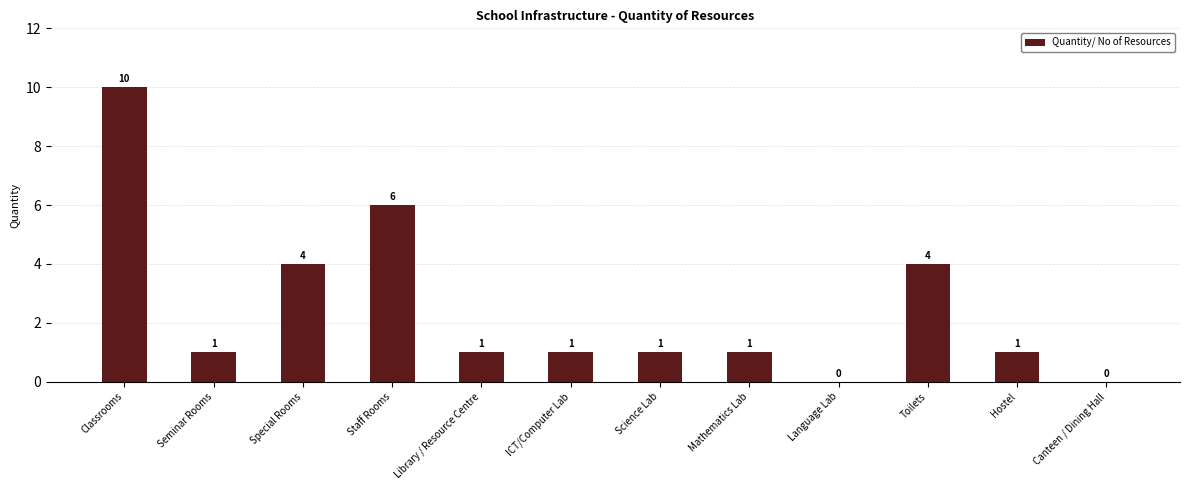

Where does the data first go above 1?

Classrooms